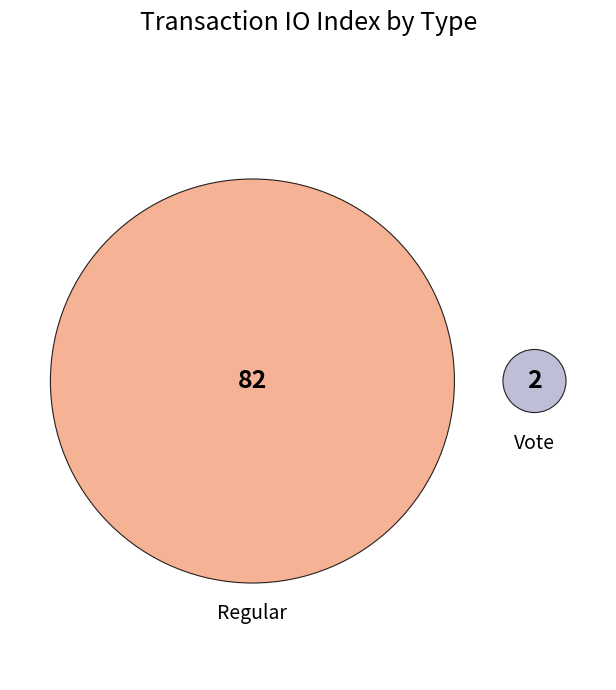

How many slices are in this pie chart?

2